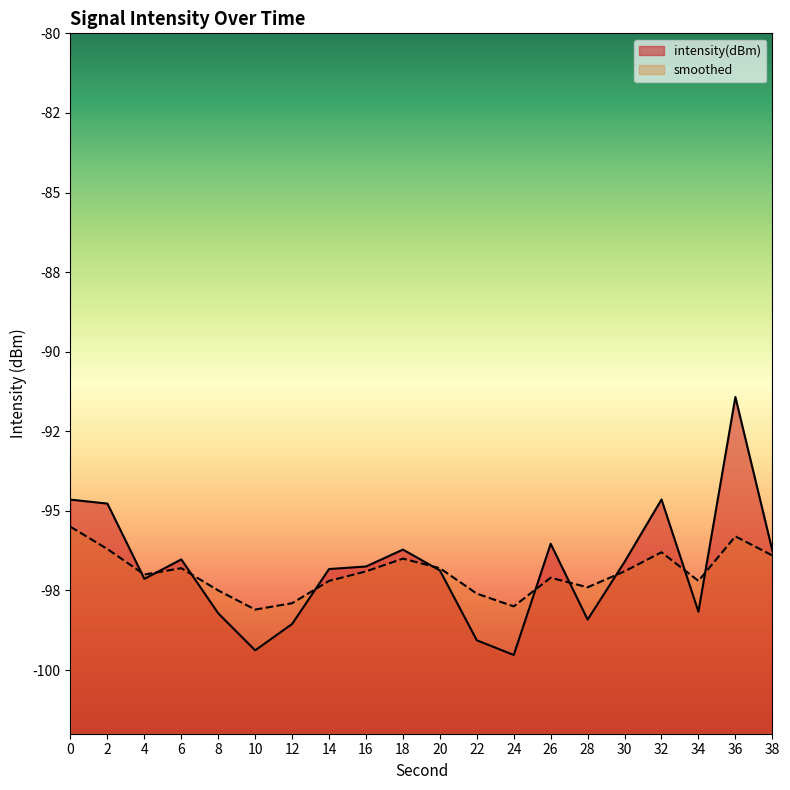

Between 6 and 26, which series saw the biggest shift?

intensity(dBm)